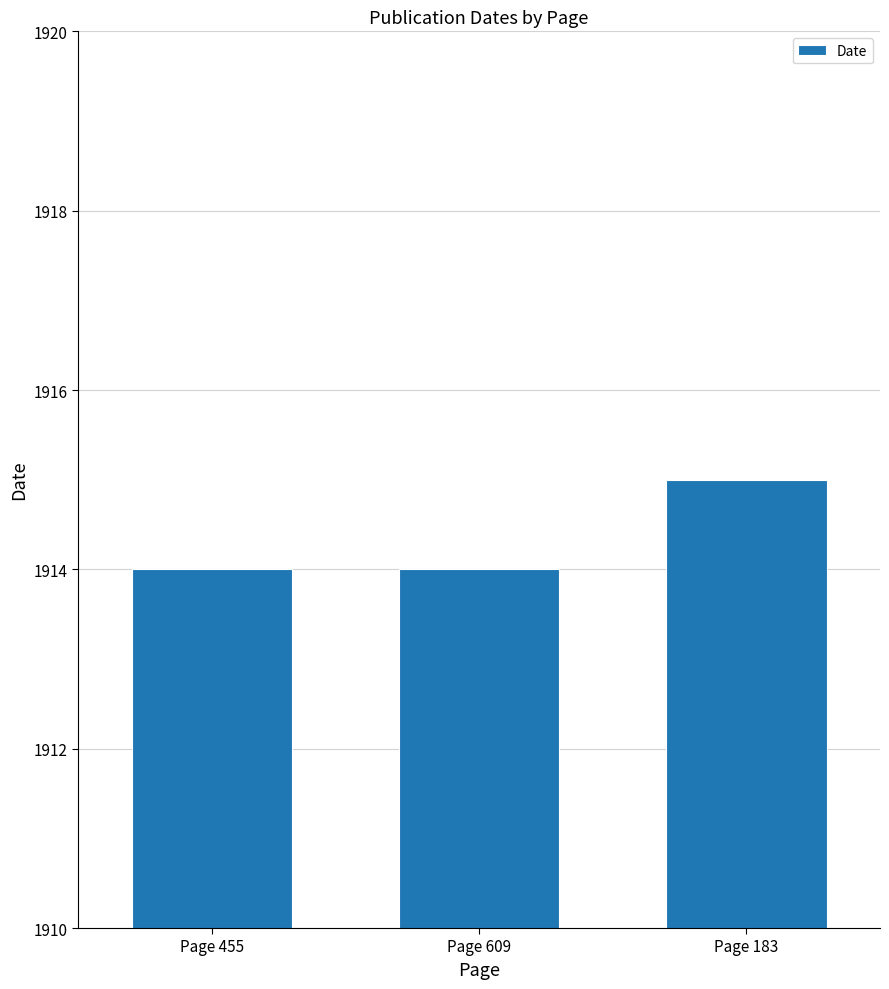

How many distinct data groups are displayed?

1